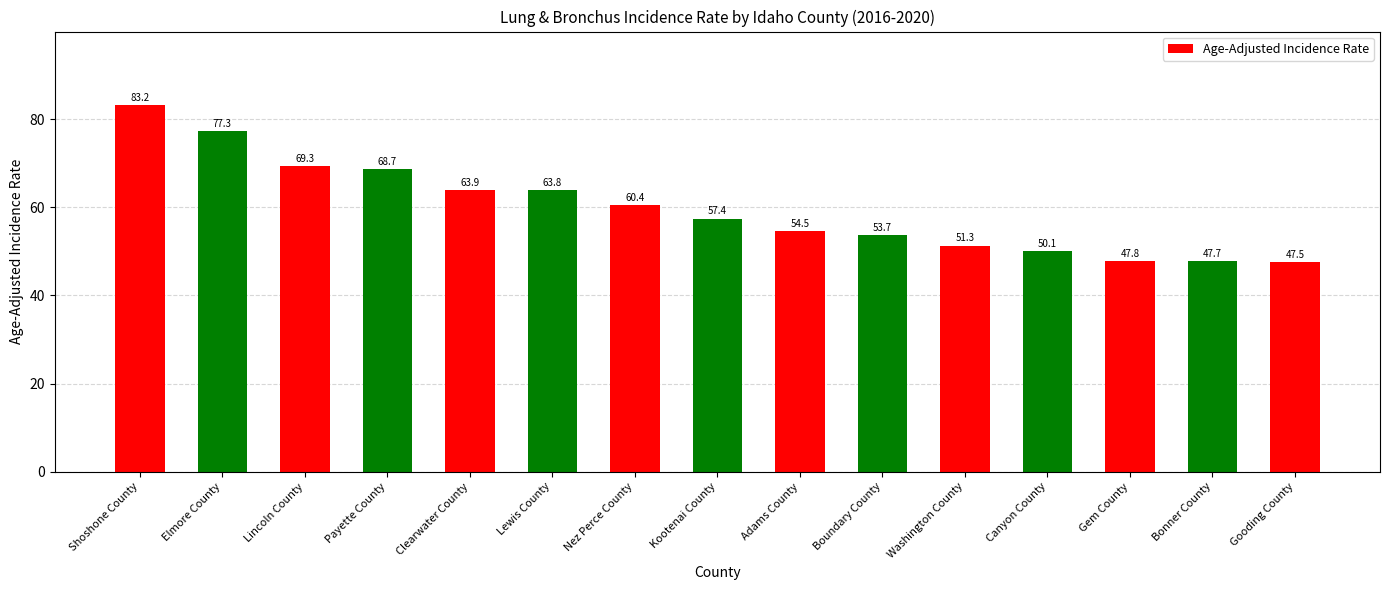

Which category has the highest value across all series?

Shoshone County